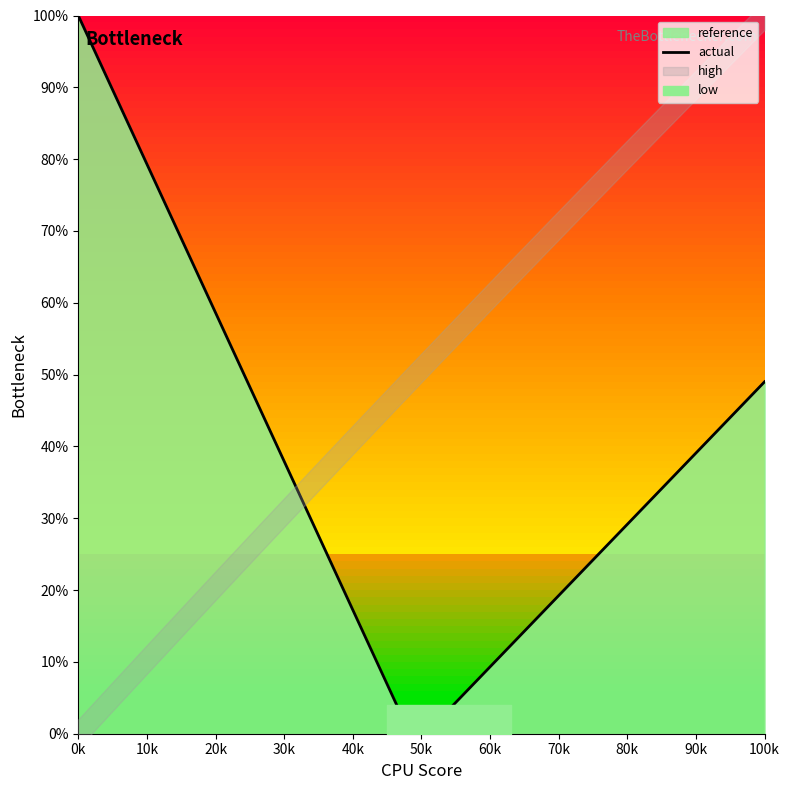

True or false: actual has a value of 100.0 at 0k.

True